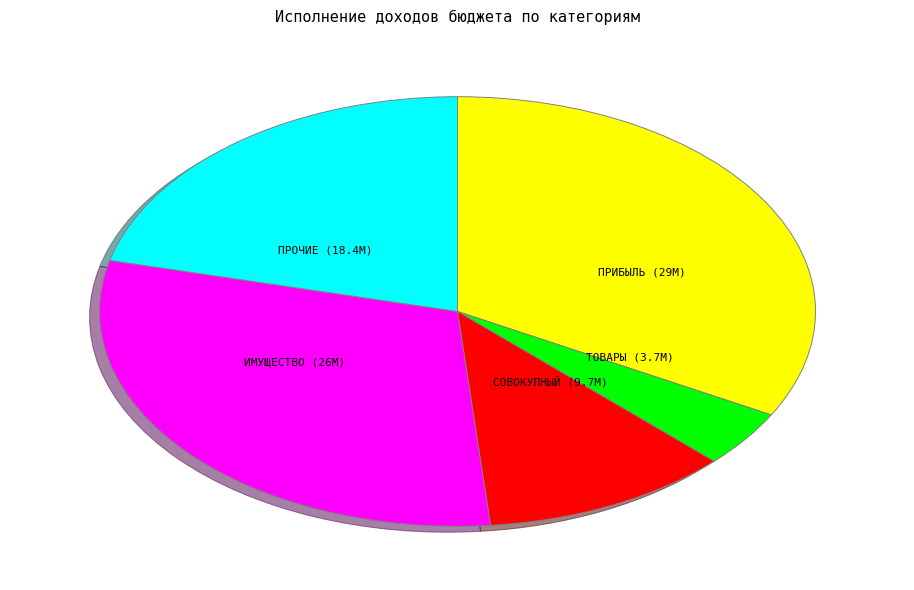

Does any single category account for the majority?

No